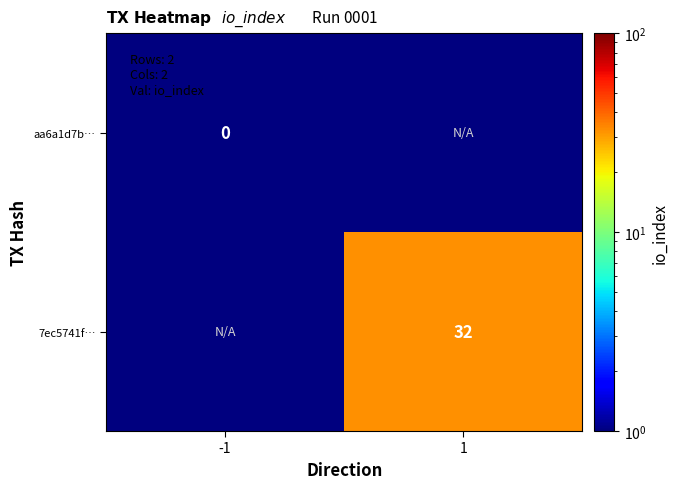

At which category does the chart reach its minimum across all series?

-1